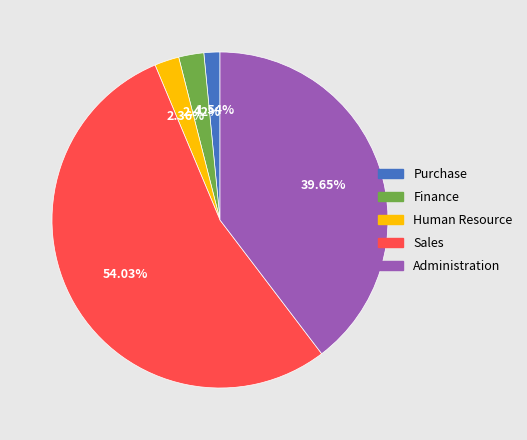

Do Finance and Purchase together represent more than half of the pie?

No